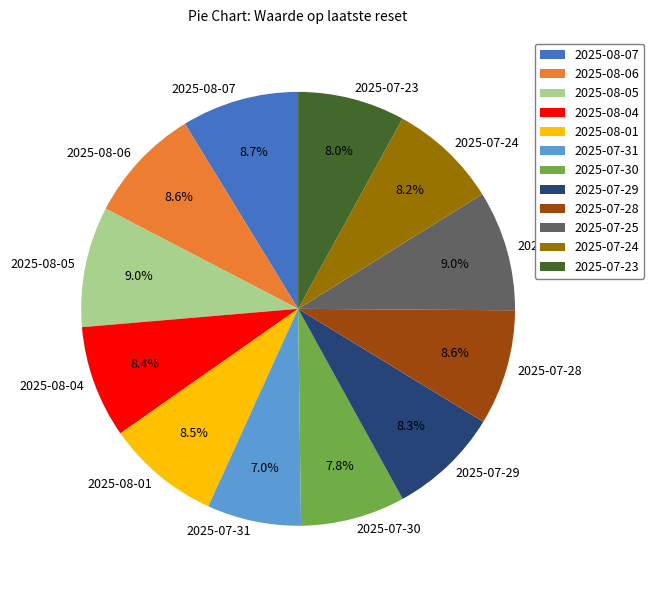

What is the ratio of the value at 2025-08-05 to the value at 2025-08-07?

1.0